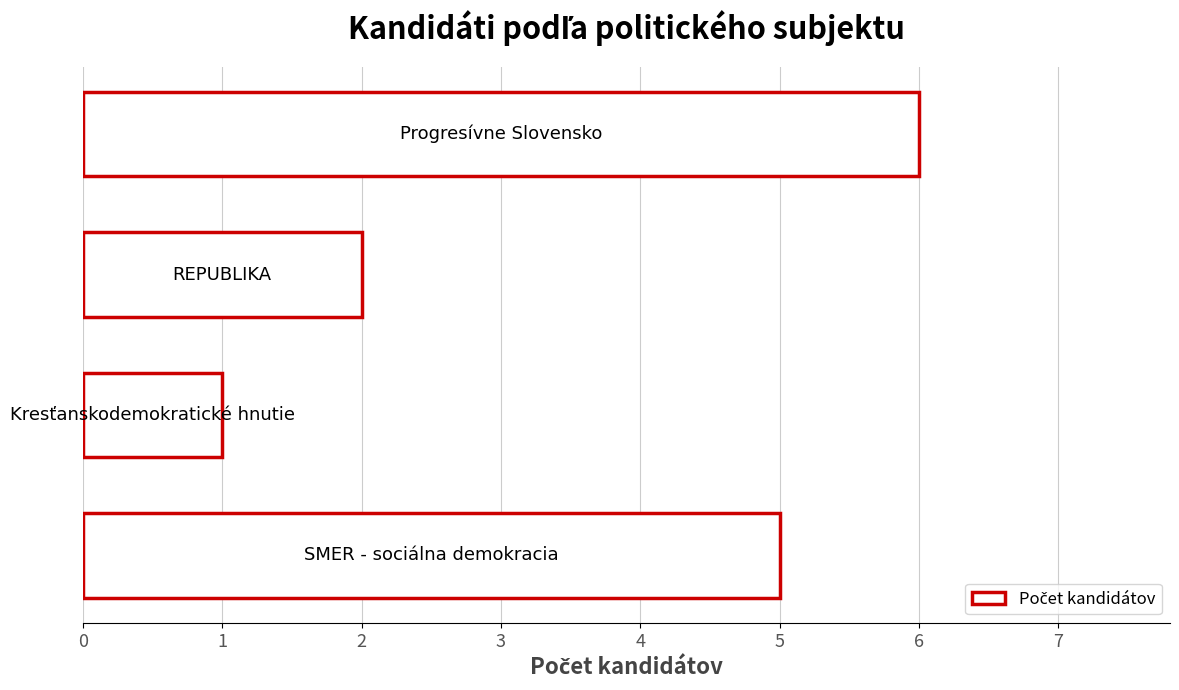

What is the maximum value shown in the chart?

6